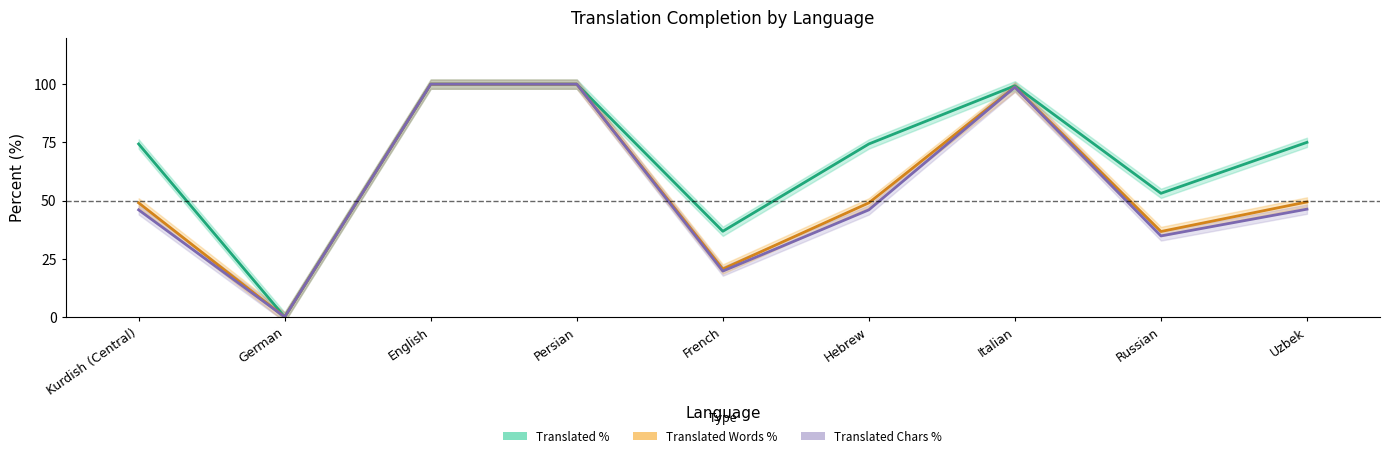

Where is the first local maximum for Translated Chars %?

Italian